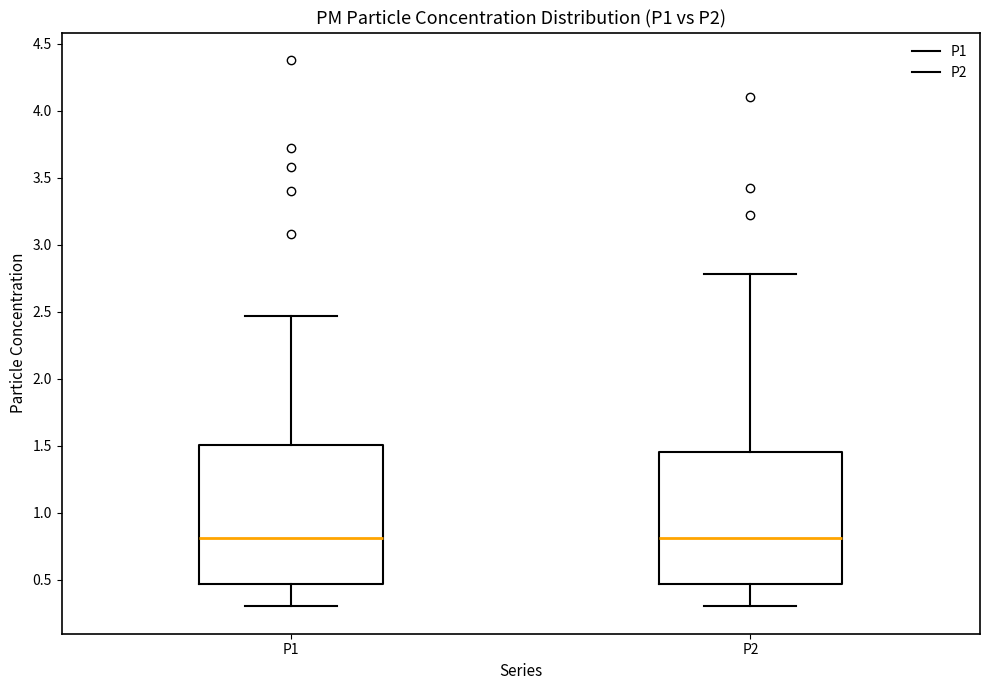

Where does the median line of the box for P2 sit on the y-axis? The values are not printed on the chart, so give them approximately, as read against the axis.

0.80